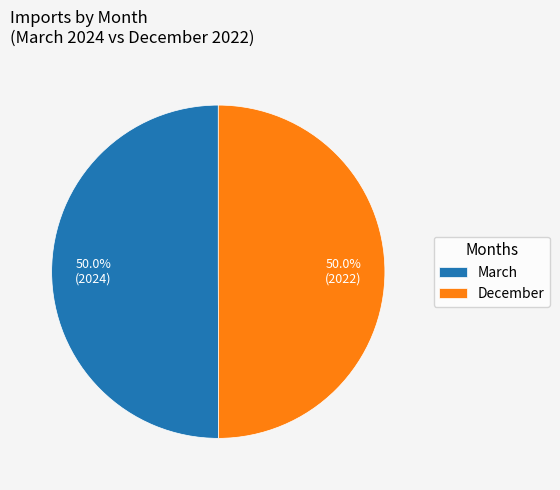

Combined, do March and December account for over 50%?

Yes